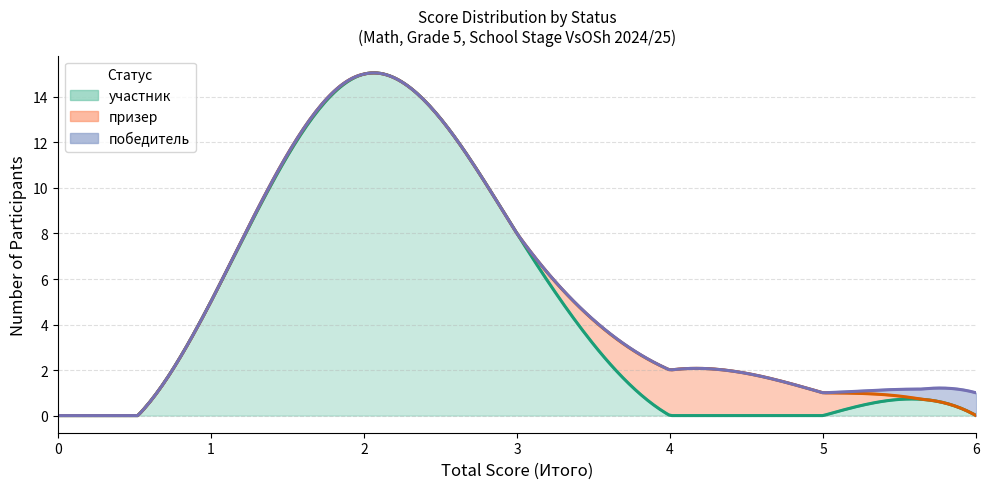

True or false: победитель has a value of 0 at 6.

False